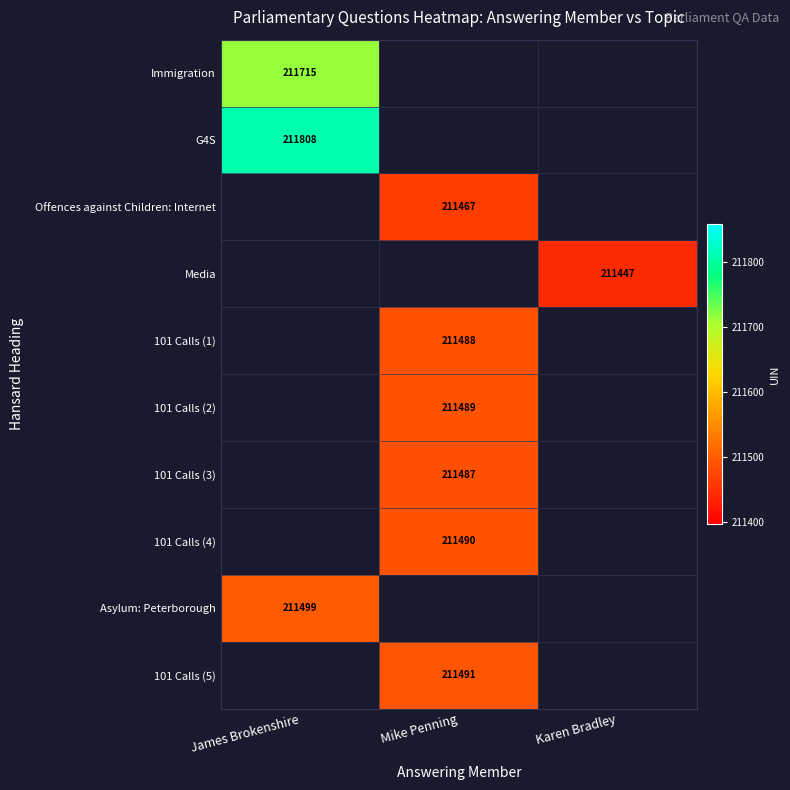

Count the number of data series in this chart.

10